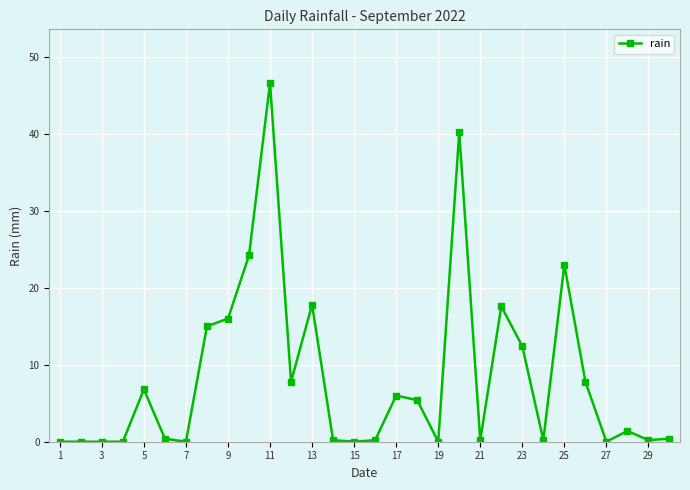

True or false: there are more than 2 points higher than both neighbors.

True